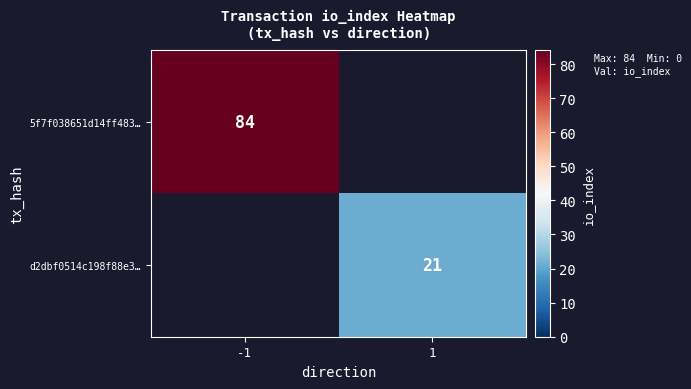

Is the value of d2dbf0514c198f88e3… at 1 greater than the value of 5f7f038651d14ff483… at -1?

No